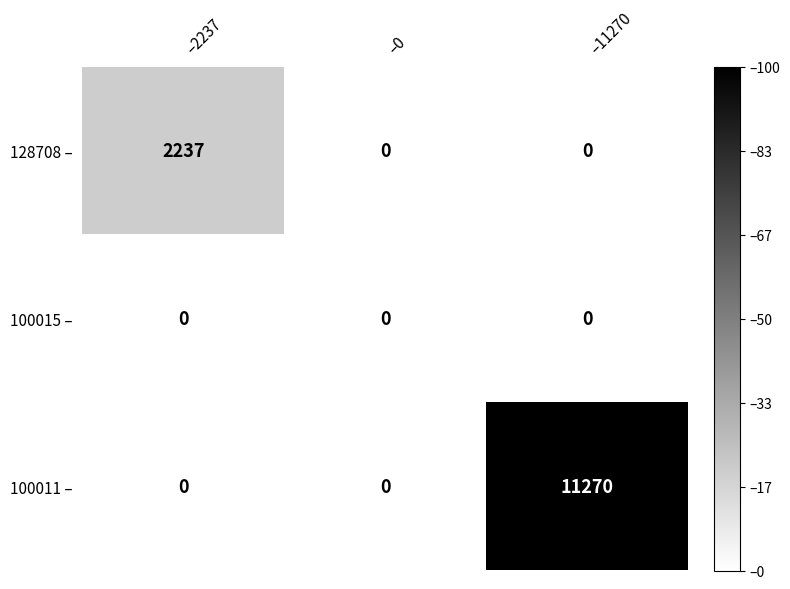

At which category is the sum across all series the highest?

–11270